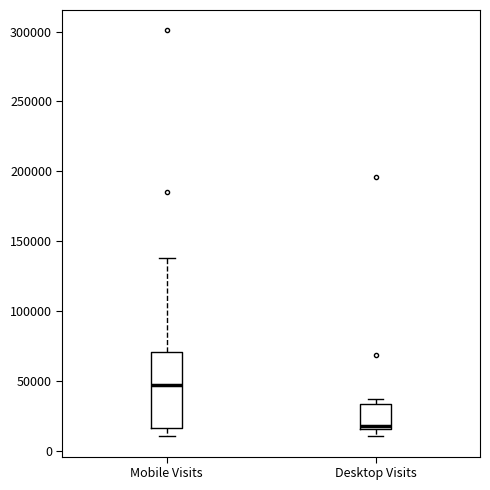

Which box is the tallest, from its lower edge to its upper edge?

Mobile Visits